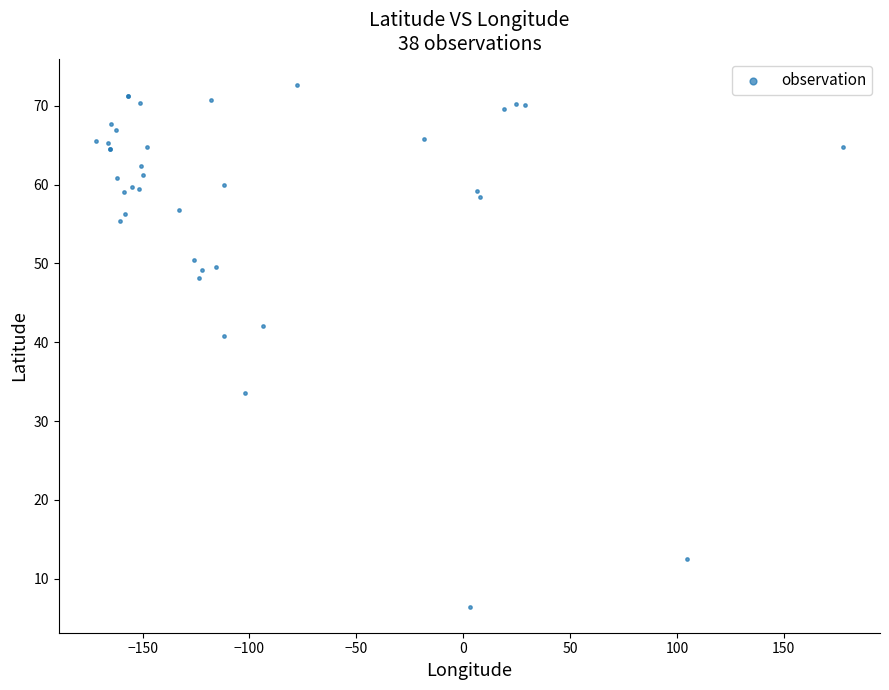

What Y value in the scatter plot is closest to 39?

40.8